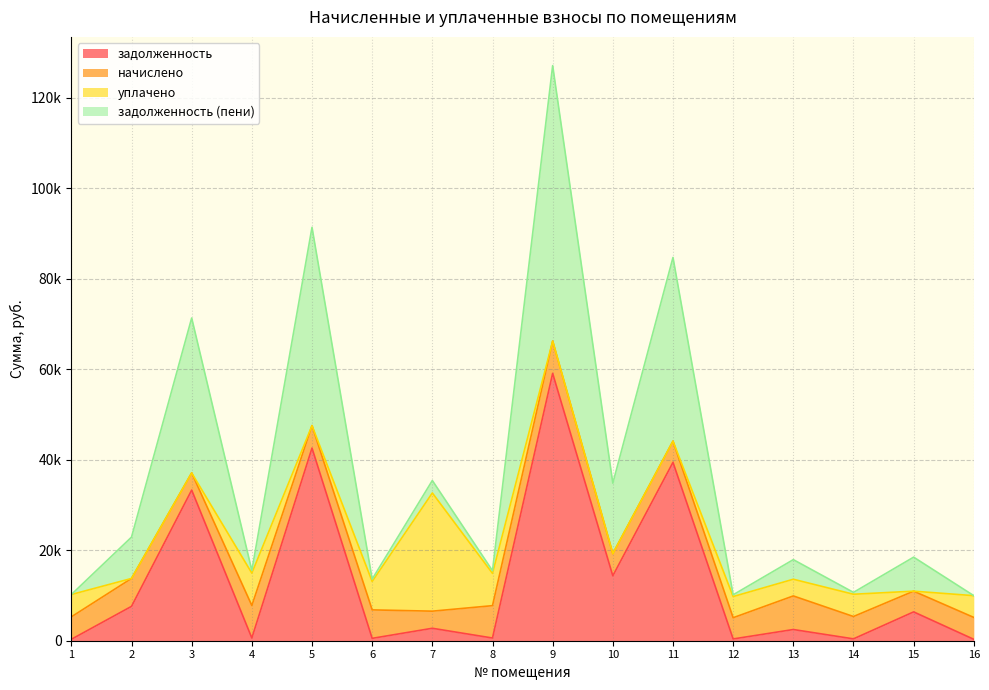

Which category has the lowest value in the задолженность series?

16